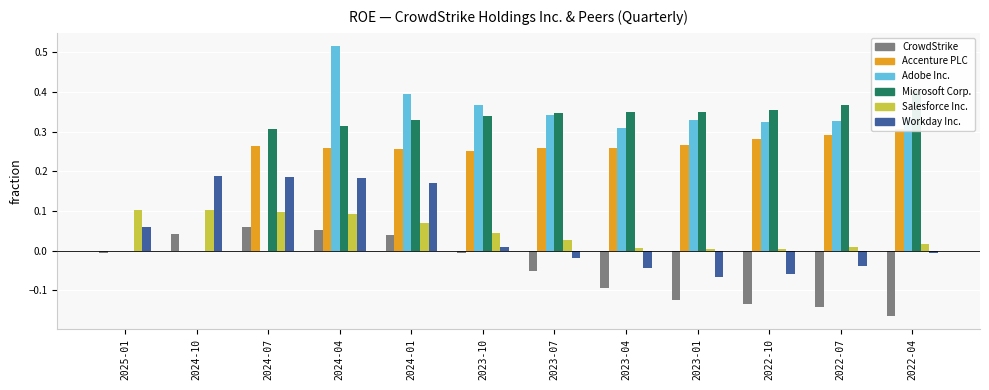

What is the difference between the highest and lowest values at 2022-07?

0.5